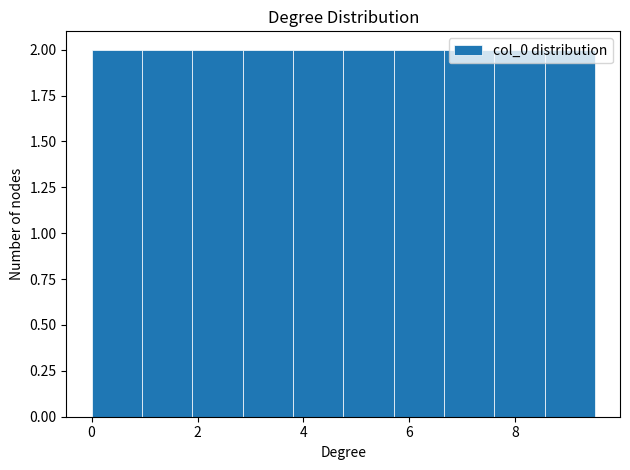

What is the height of the bar covering 1.90 to 2.85 on the x-axis? Neither the bar edges nor the heights are printed on the chart, so give them approximately, as read against the axes.

2